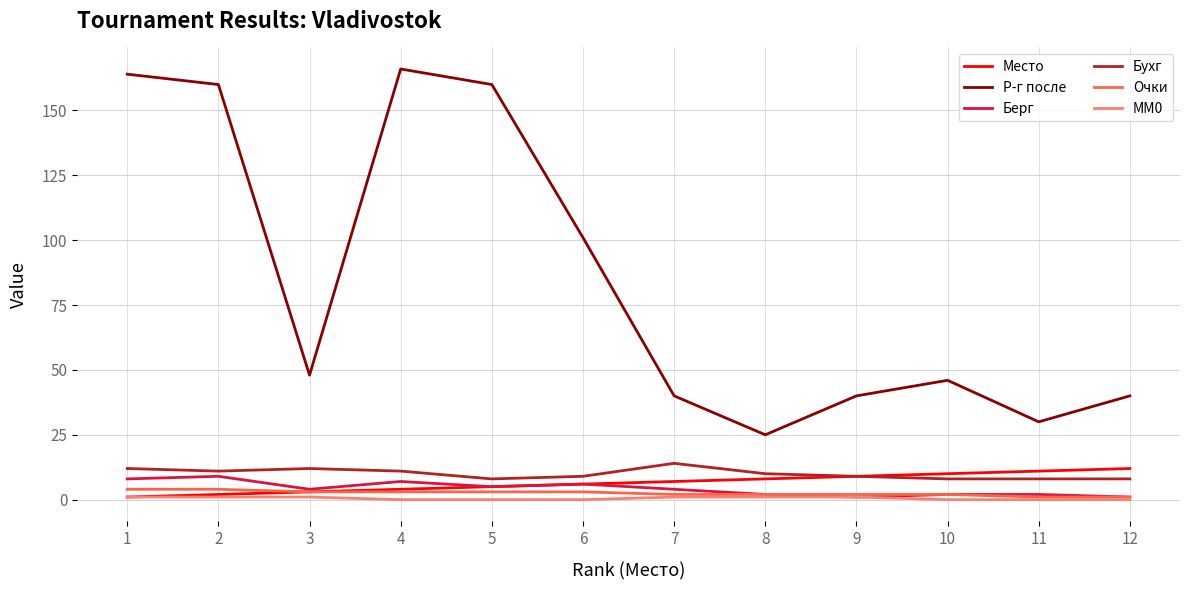

What is the spread (max minus min) of values at 11?

30